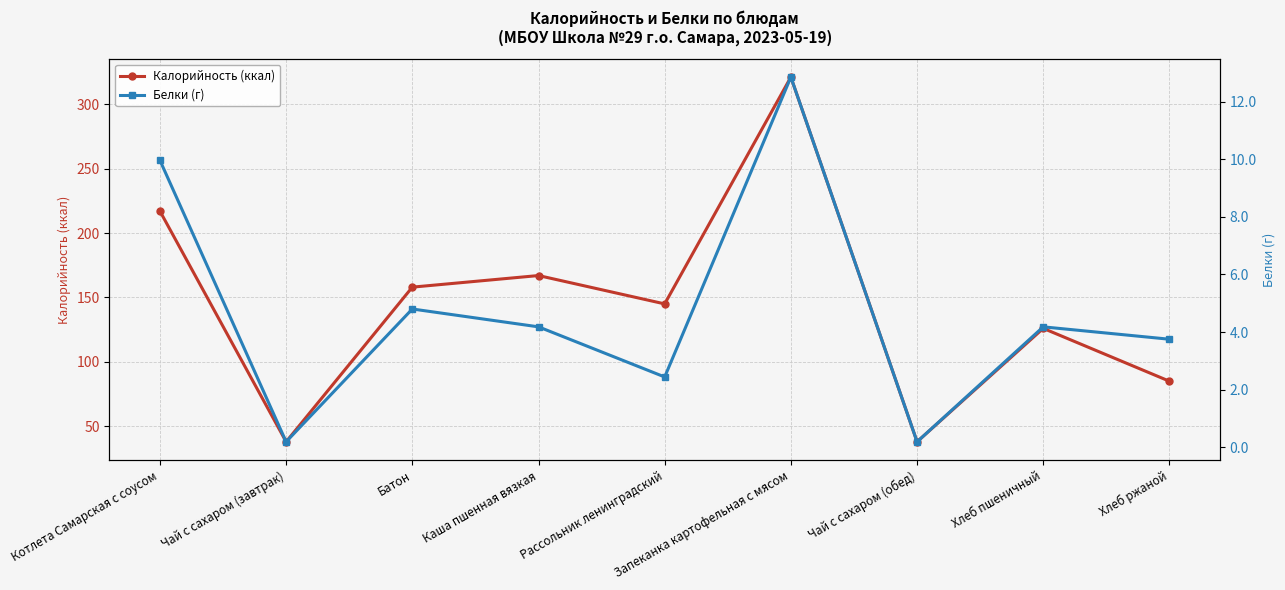

Is it true that Калорийность (ккал) equals 158.0 at Батон?

True